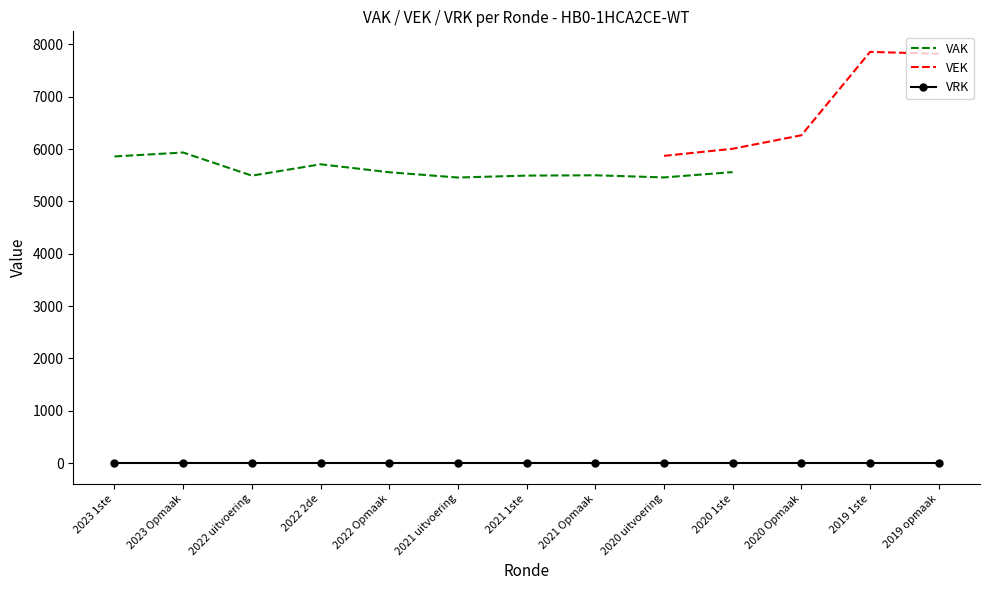

What is the minimum value for VAK?

5457